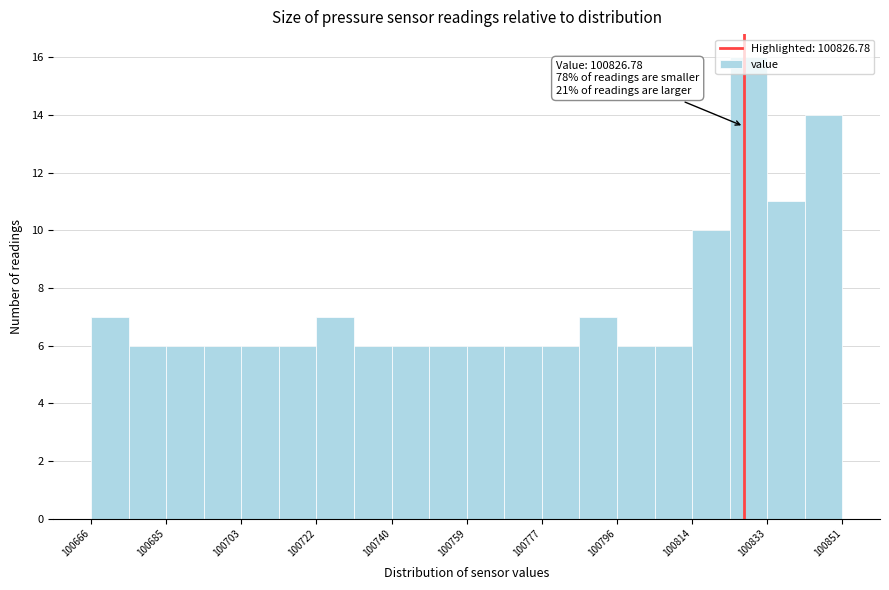

Over which range of the x-axis is the bar tallest?

100824 to 100832